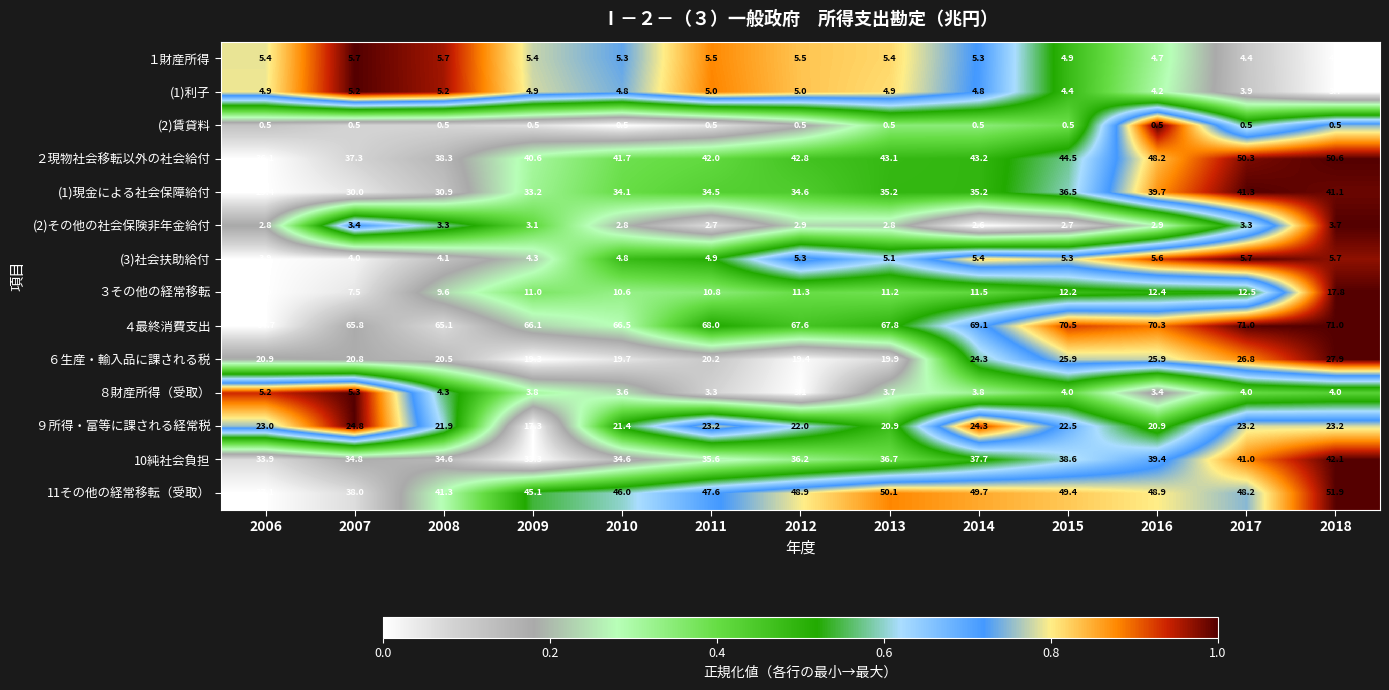

What is the difference between the 11その他の経常移転（受取） values at 2006 and 2013?

13.0